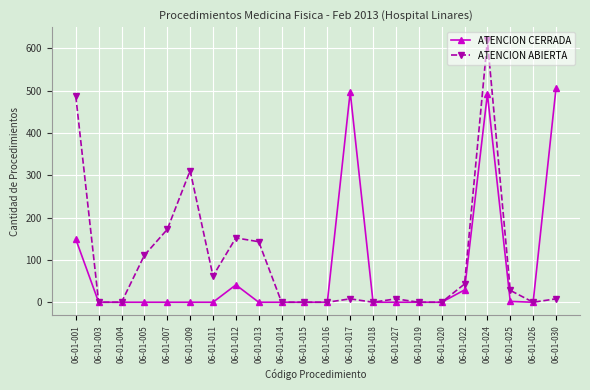

Rank the series by their maximum value, from highest to lowest.

ATENCION ABIERTA, ATENCION CERRADA